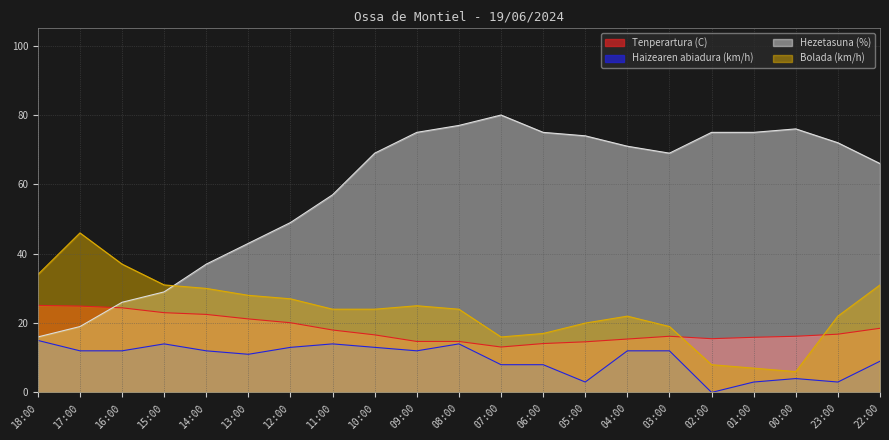

Where does the Haizearen abiadura (km/h) series first go above 12?

18:00